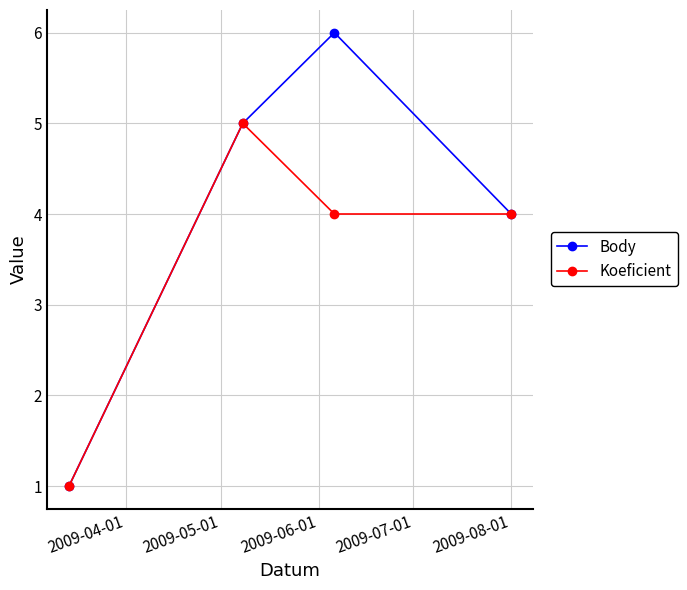

What is the highest value of the Koeficient series?

5